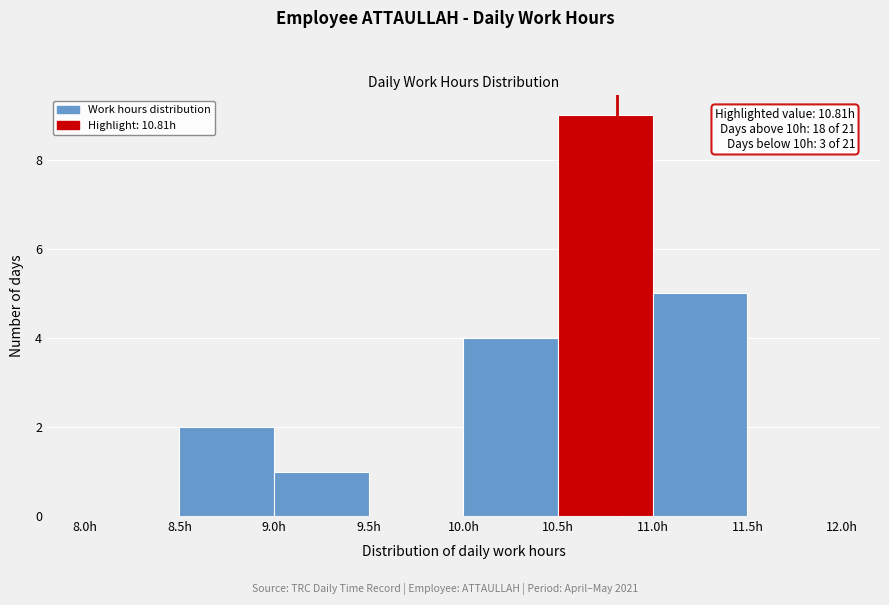

Over which range of the x-axis is the bar tallest?

10.5 to 11.0